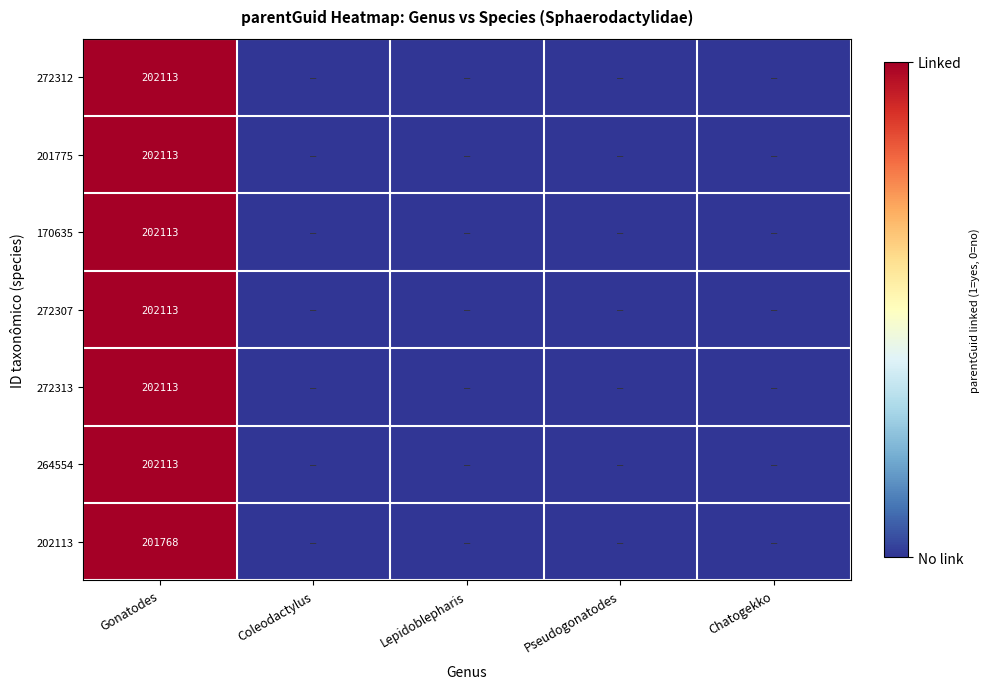

True or false: 272307 has a value of 115932 at Gonatodes.

False